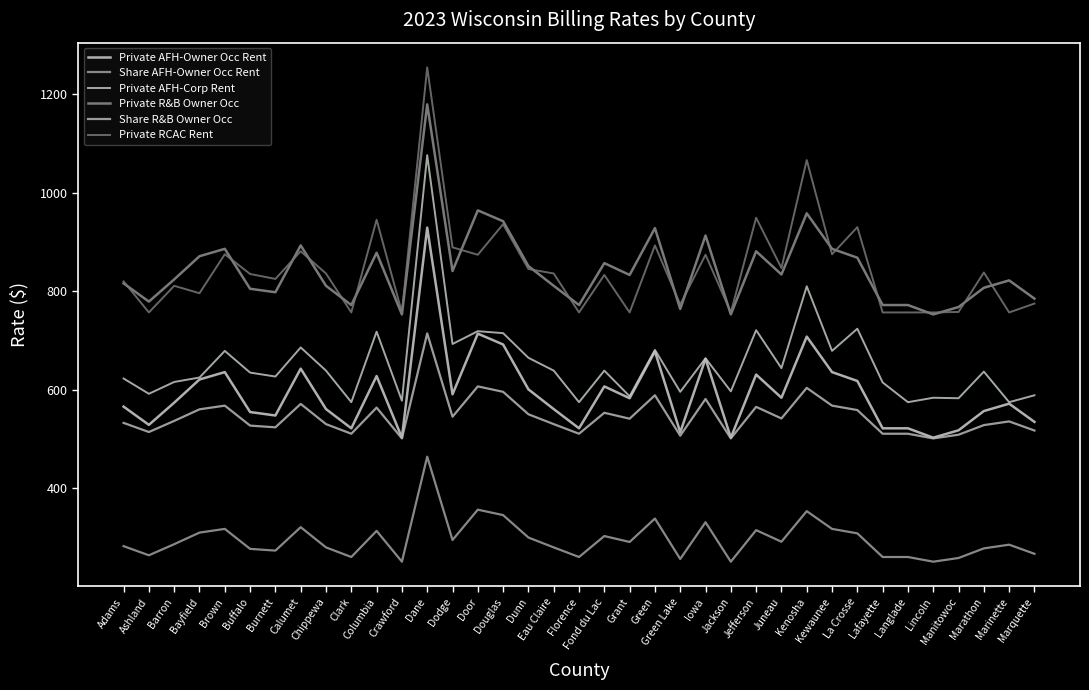

What is the difference between the Share AFH-Owner Occ Rent values at Ashland and Fond du Lac?

39.0